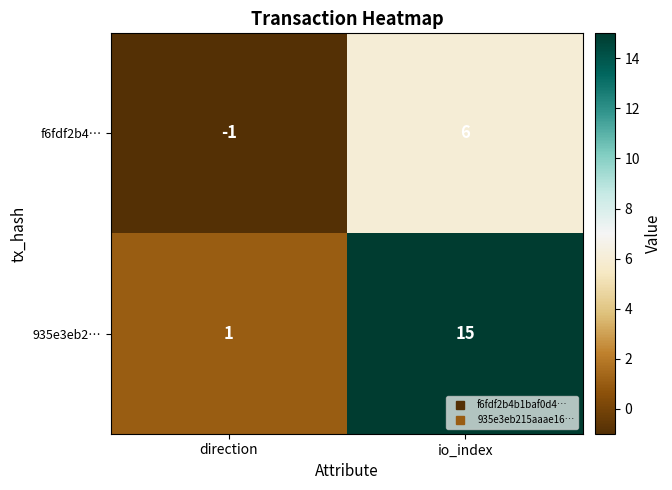

At how many categories does at least one series exceed 7?

1